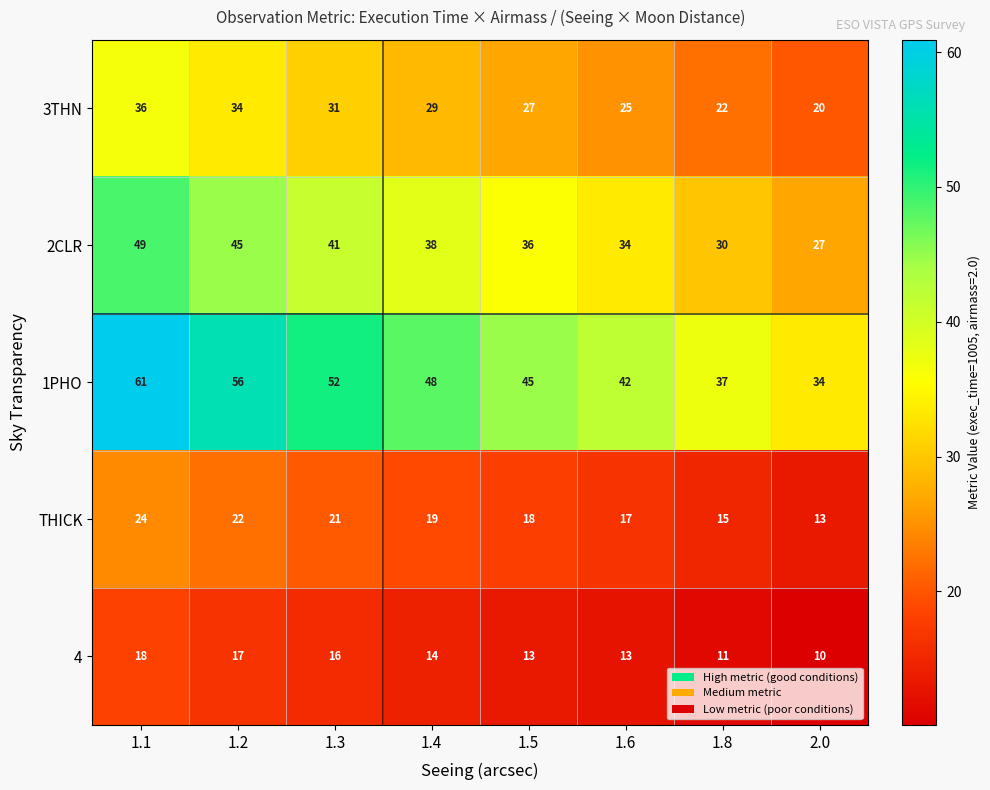

At 1.5, list the series in order from smallest to largest.

4, THICK, 3THN, 2CLR, 1PHO